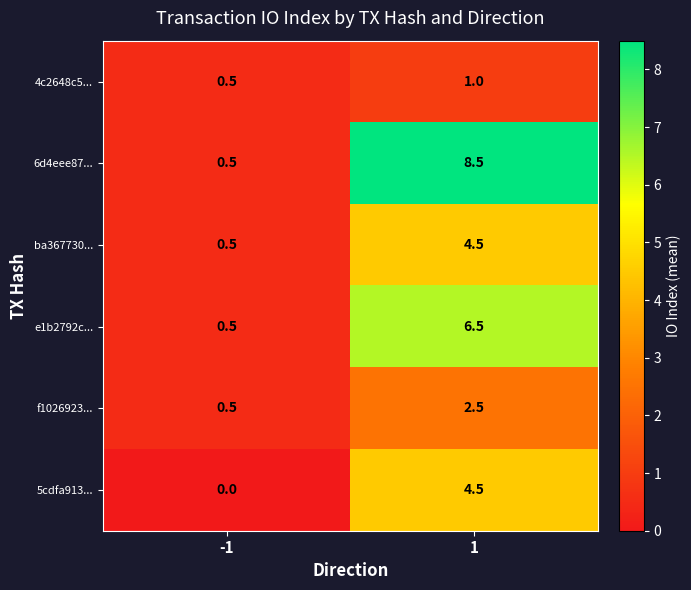

What is the spread (max minus min) of values at 1?

7.5